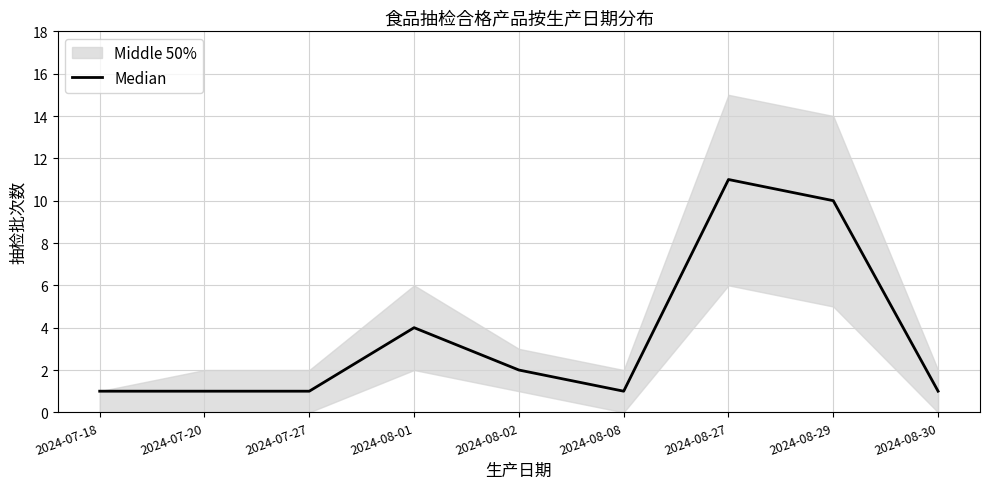

What value does the data have at 2024-08-29?

10